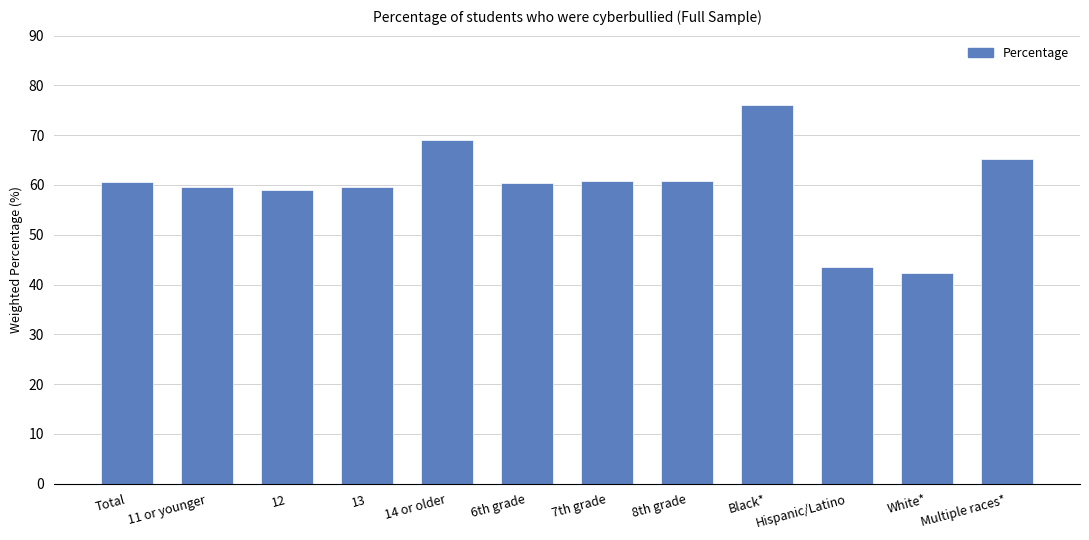

What is the value of the 11th bar from the left?

42.3